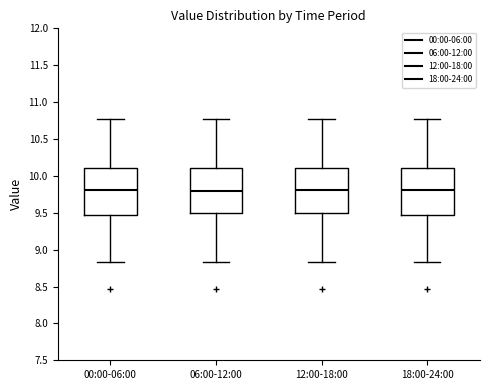

Reading left to right, transcribe this box plot: for each box, give where its median line is, the range the box spans, and where its two whiskers end, as read against the y-axis. The values are not printed on the chart, so give them approximately, as read against the axis.

00:00-06:00: median 9.80, box 9.50 to 10.10, whiskers 8.85 to 10.75
06:00-12:00: median 9.80, box 9.50 to 10.10, whiskers 8.85 to 10.75
12:00-18:00: median 9.80, box 9.50 to 10.10, whiskers 8.85 to 10.75
18:00-24:00: median 9.80, box 9.50 to 10.10, whiskers 8.85 to 10.75